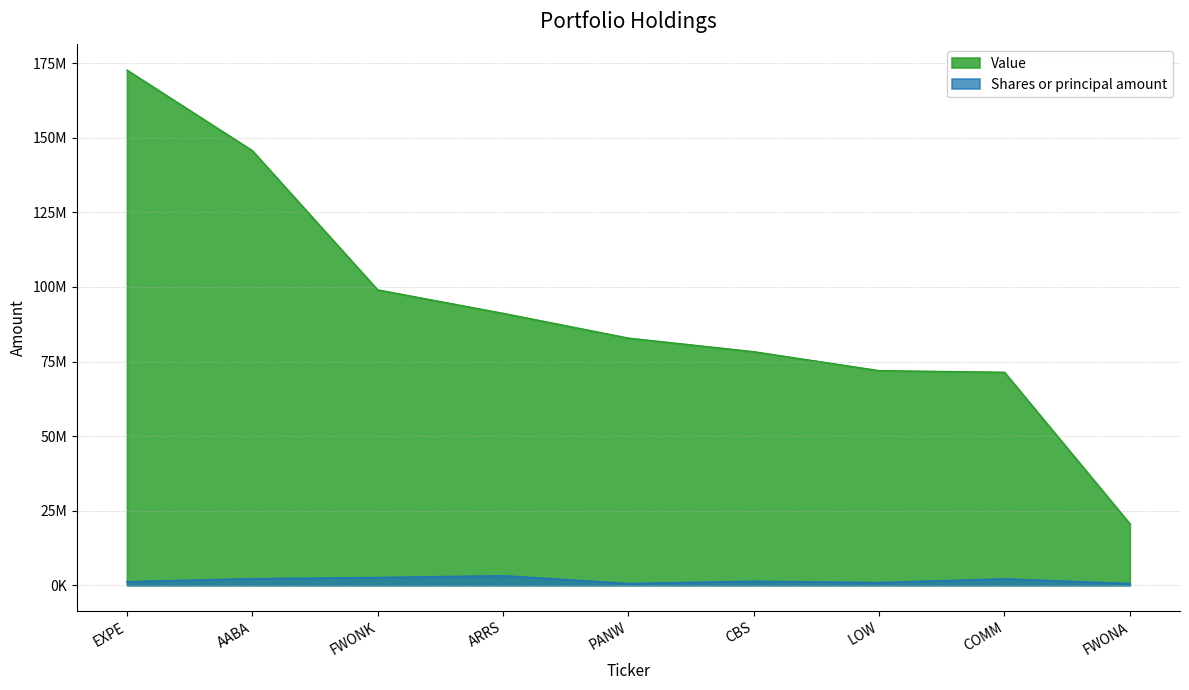

Is the value of Value at AABA greater than the value of Shares or principal amount at LOW?

Yes